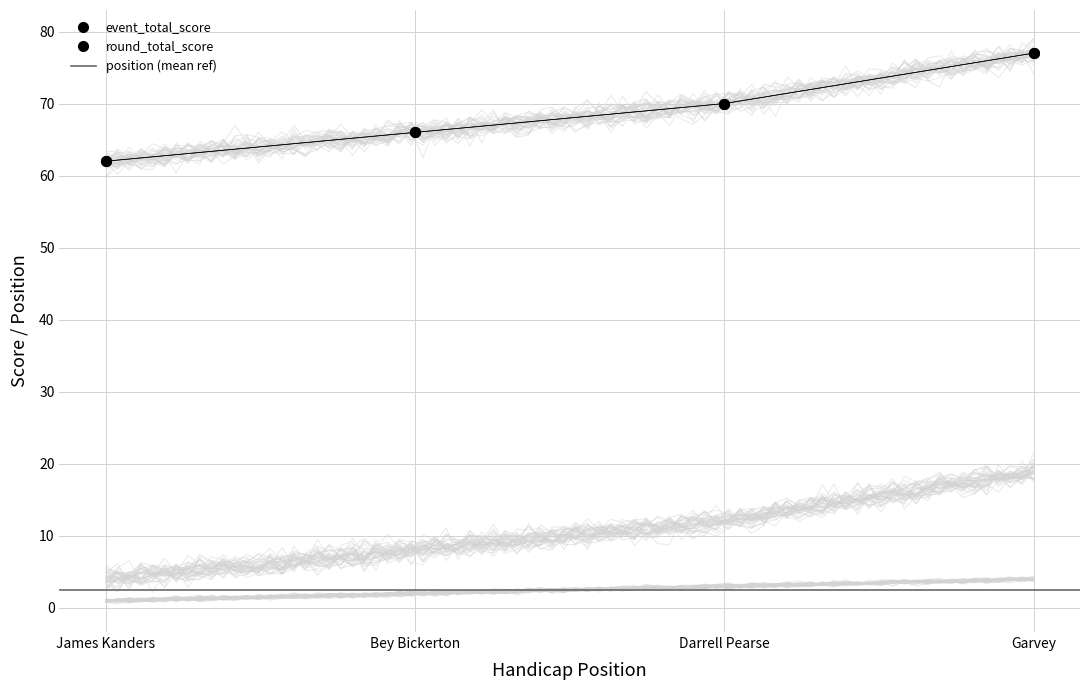

True or false: position has more than 0 points higher than both neighbors.

False